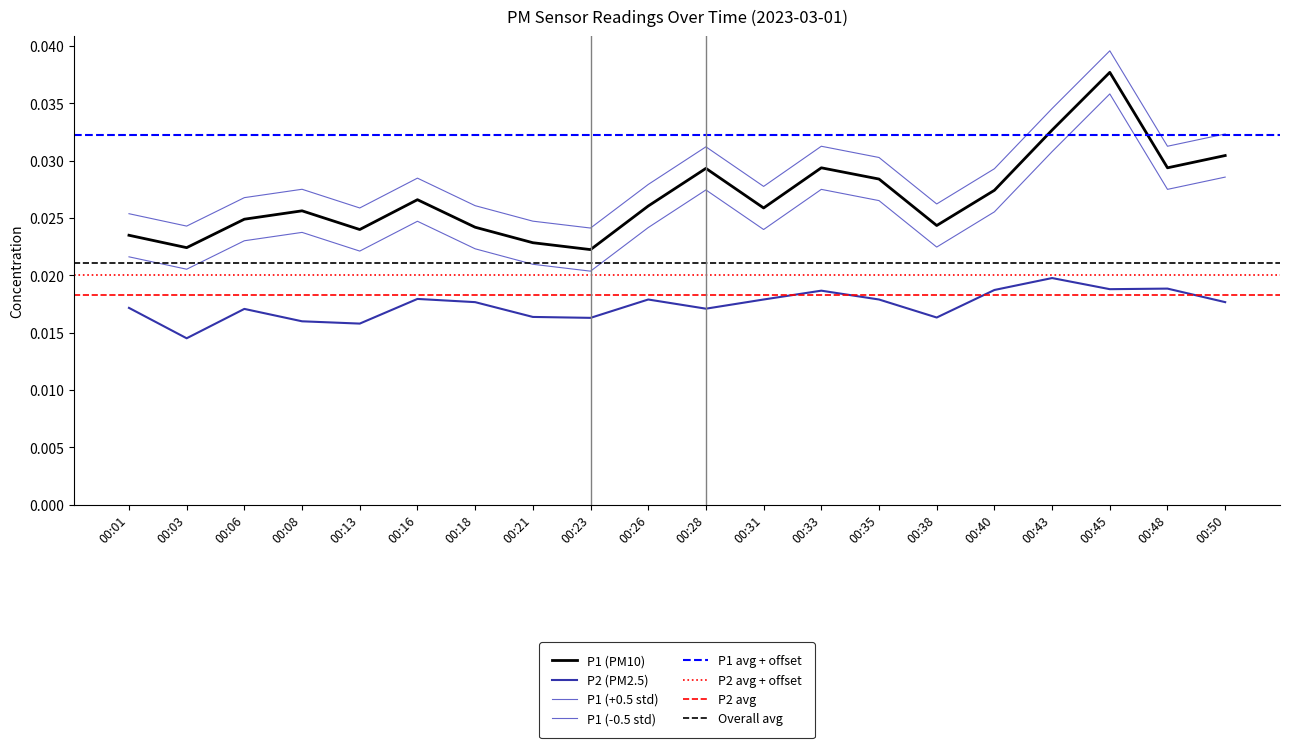

Between 00:08 and 00:38, which is larger?

00:08